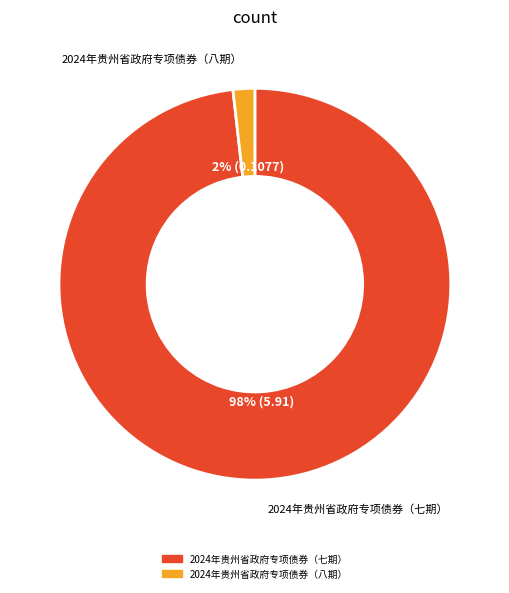

Count the number of slices in the pie.

2